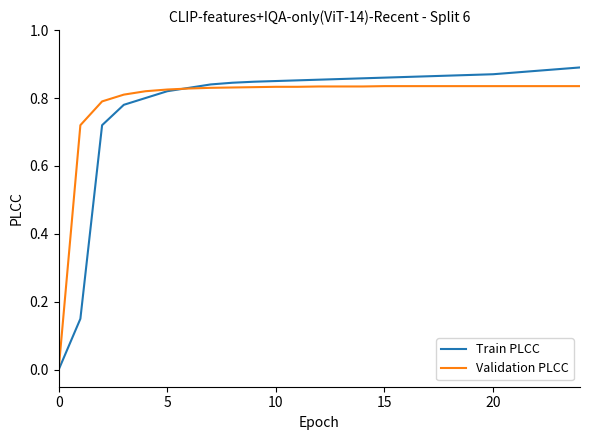

Does the chart have visible grid lines?

No